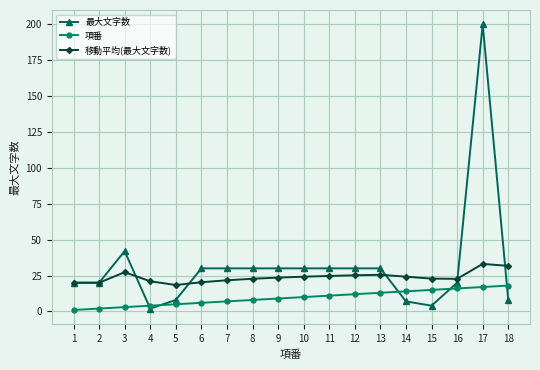

What is the minimum value shown in the chart?

1.0